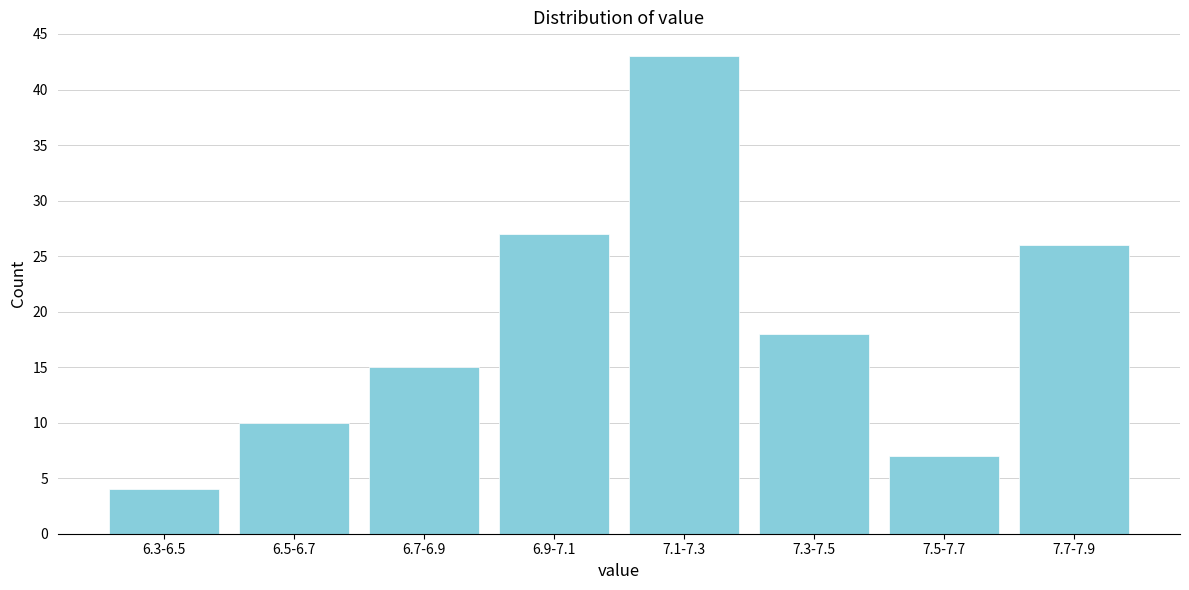

Reading right to left, transcribe all the data shown in this chart.

26	7	18	43	27	15	10	4